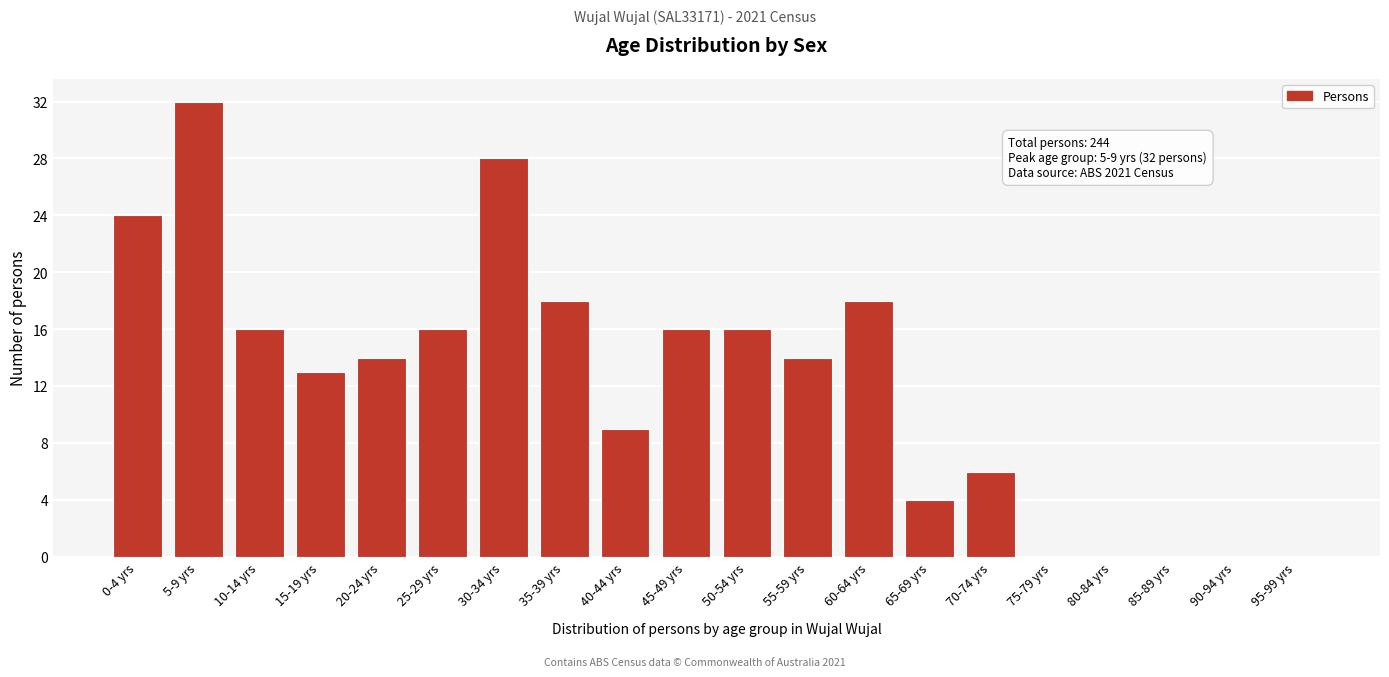

Reading right to left, extract all data points from this chart.

95-99 yrs=0	90-94 yrs=0	85-89 yrs=0	80-84 yrs=0	75-79 yrs=0	70-74 yrs=6	65-69 yrs=4	60-64 yrs=18	55-59 yrs=14	50-54 yrs=16	45-49 yrs=16	40-44 yrs=9	35-39 yrs=18	30-34 yrs=28	25-29 yrs=16	20-24 yrs=14	15-19 yrs=13	10-14 yrs=16	5-9 yrs=32	0-4 yrs=24